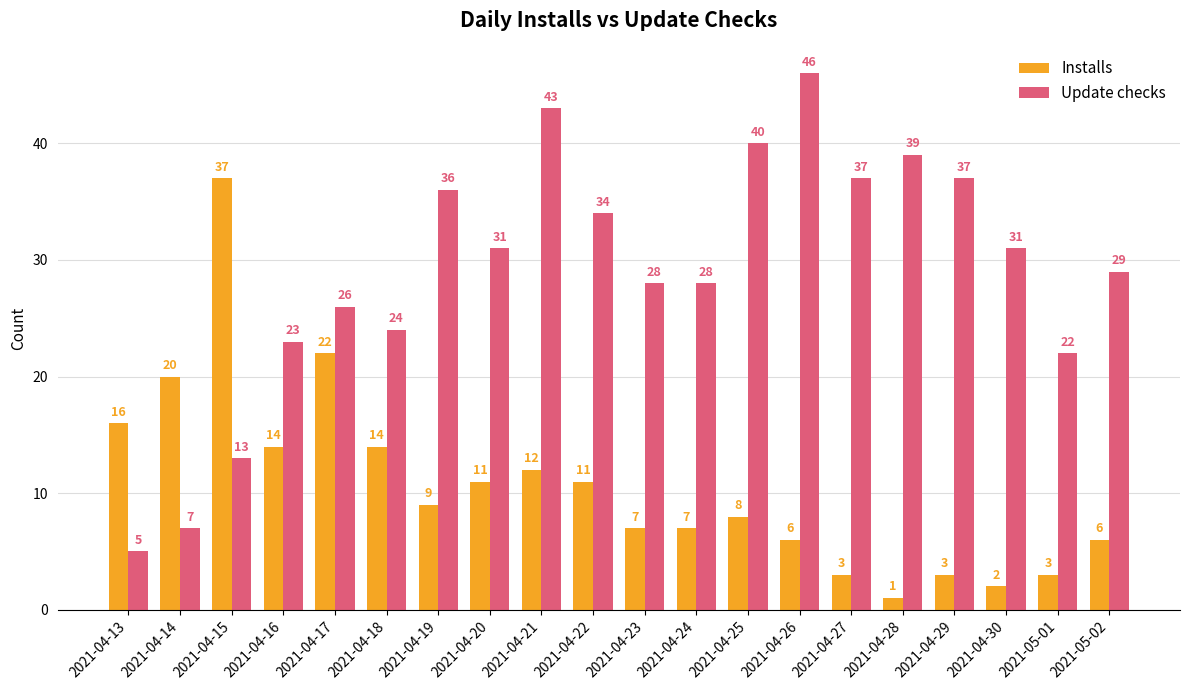

Rank the series by their average value, from lowest to highest.

Installs, Update checks